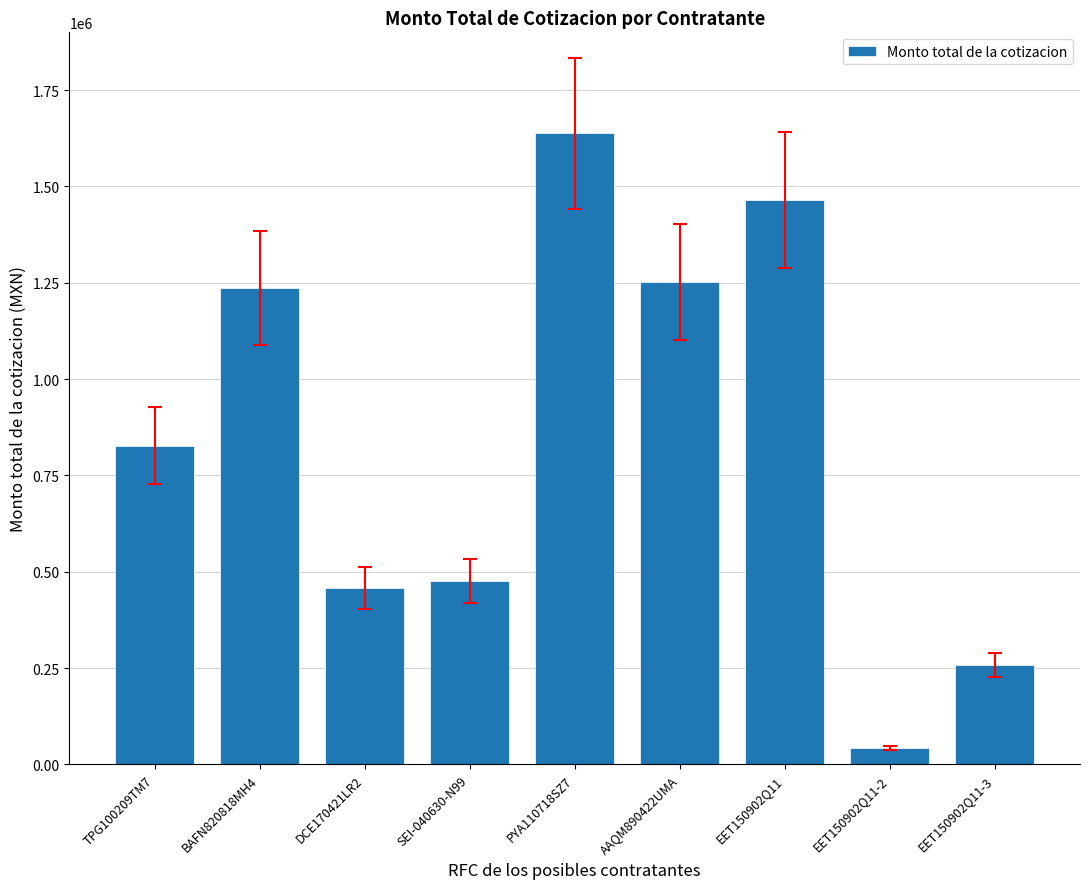

What is the change in value from PYA110718SZ7 to AAQM890422UMA?

-385175.4